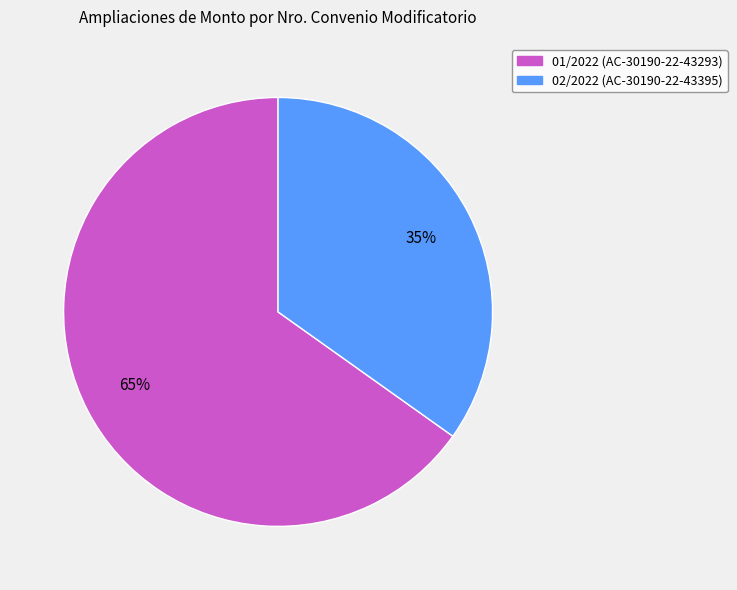

Is it true that 01/2022 (AC-30190-22-43293) is 65% of the pie?

True